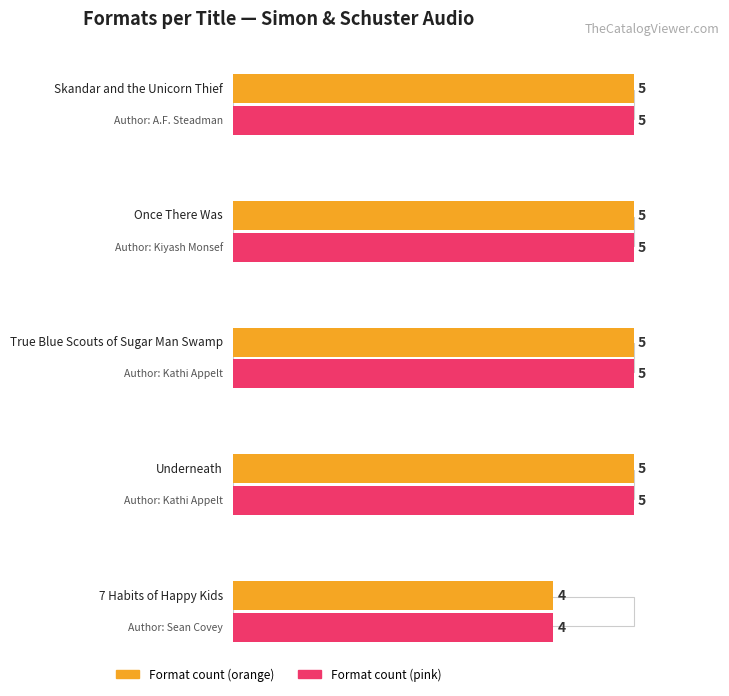

List the labels in order of value, smallest first.

7 Habits of Happy Kids, Skandar and the Unicorn Thief, Once There Was, True Blue Scouts of Sugar Man Swamp, Underneath